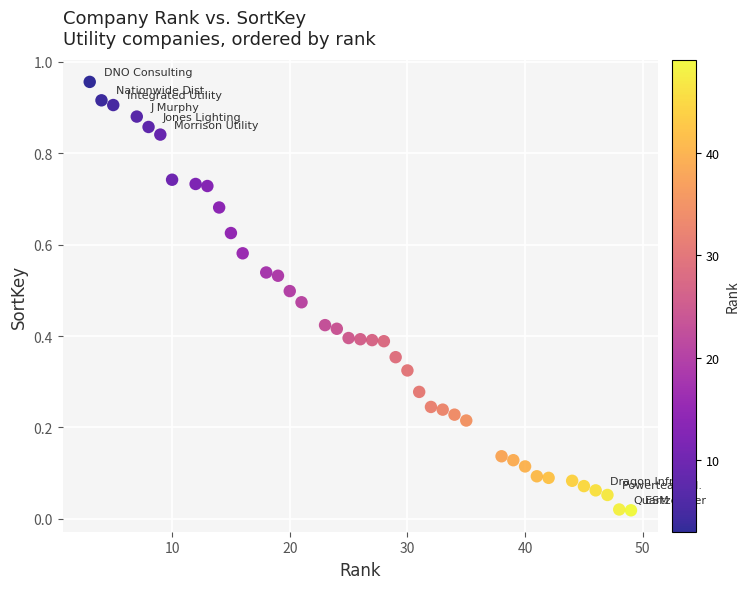

What is the range of X values (max minus min)?

46.0